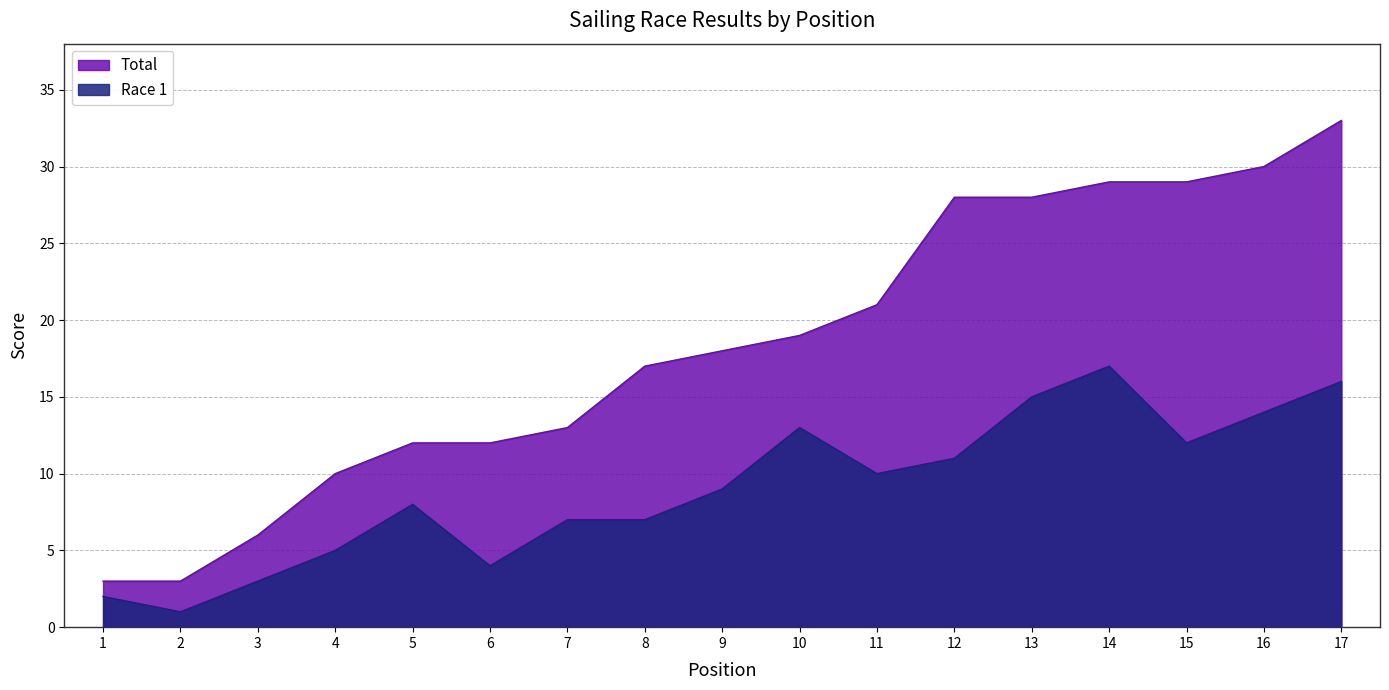

At which category is the sum across all series the highest?

17